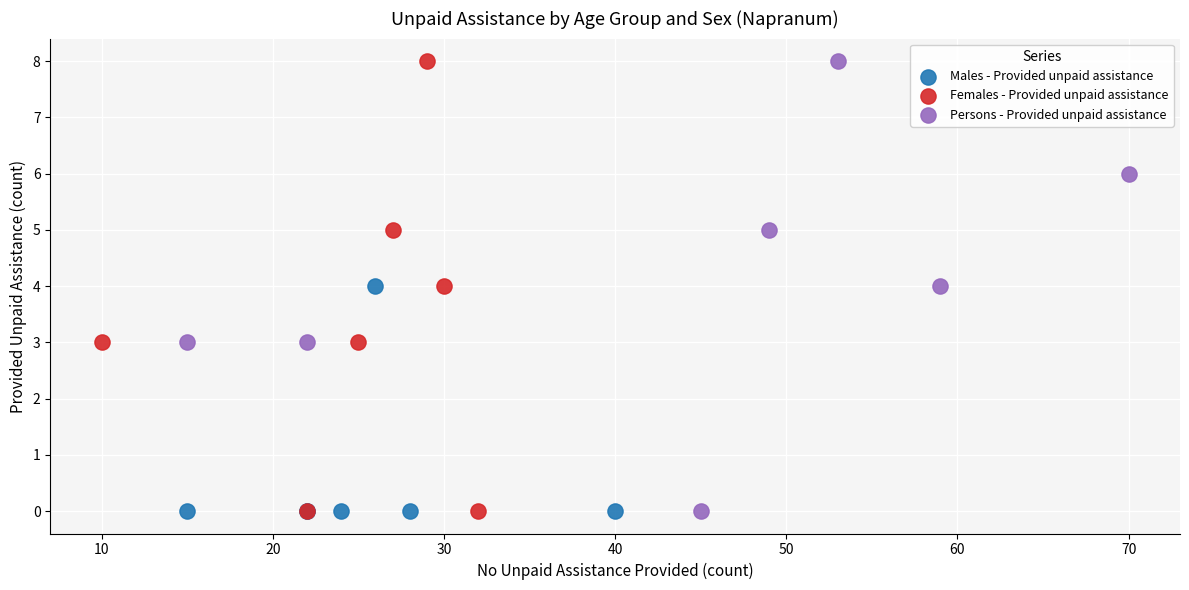

What are all the series names shown in the legend?

Males - Provided unpaid assistance, Females - Provided unpaid assistance, Persons - Provided unpaid assistance